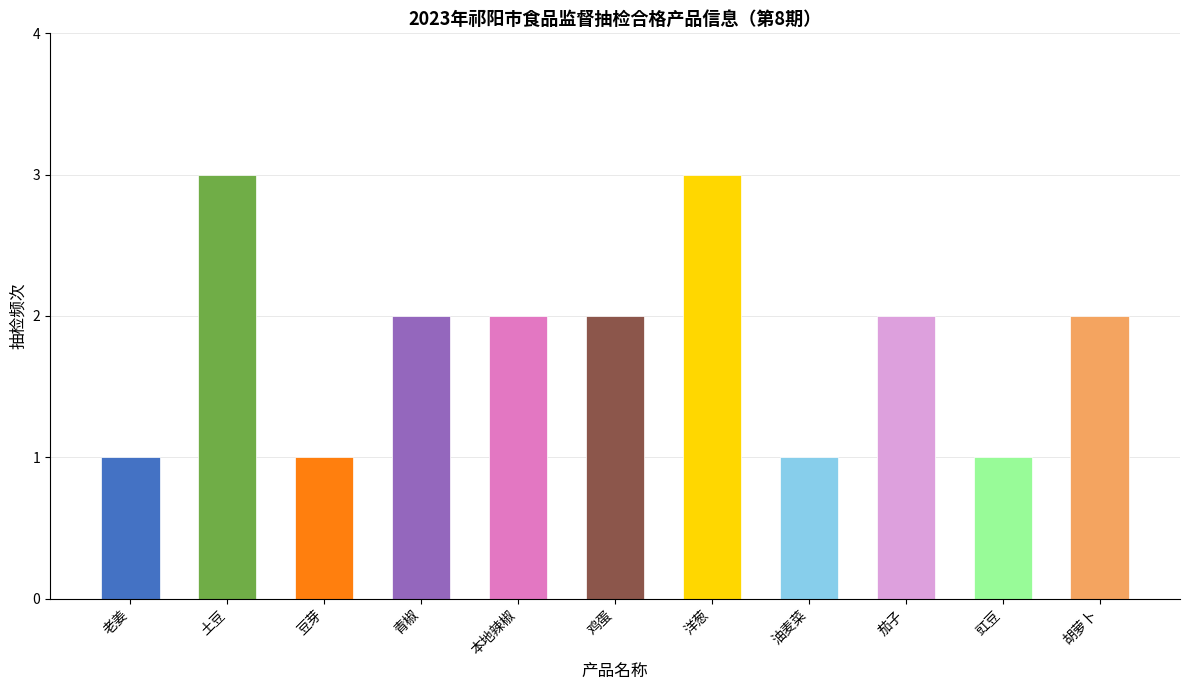

What value does the data have at 洋葱?

3